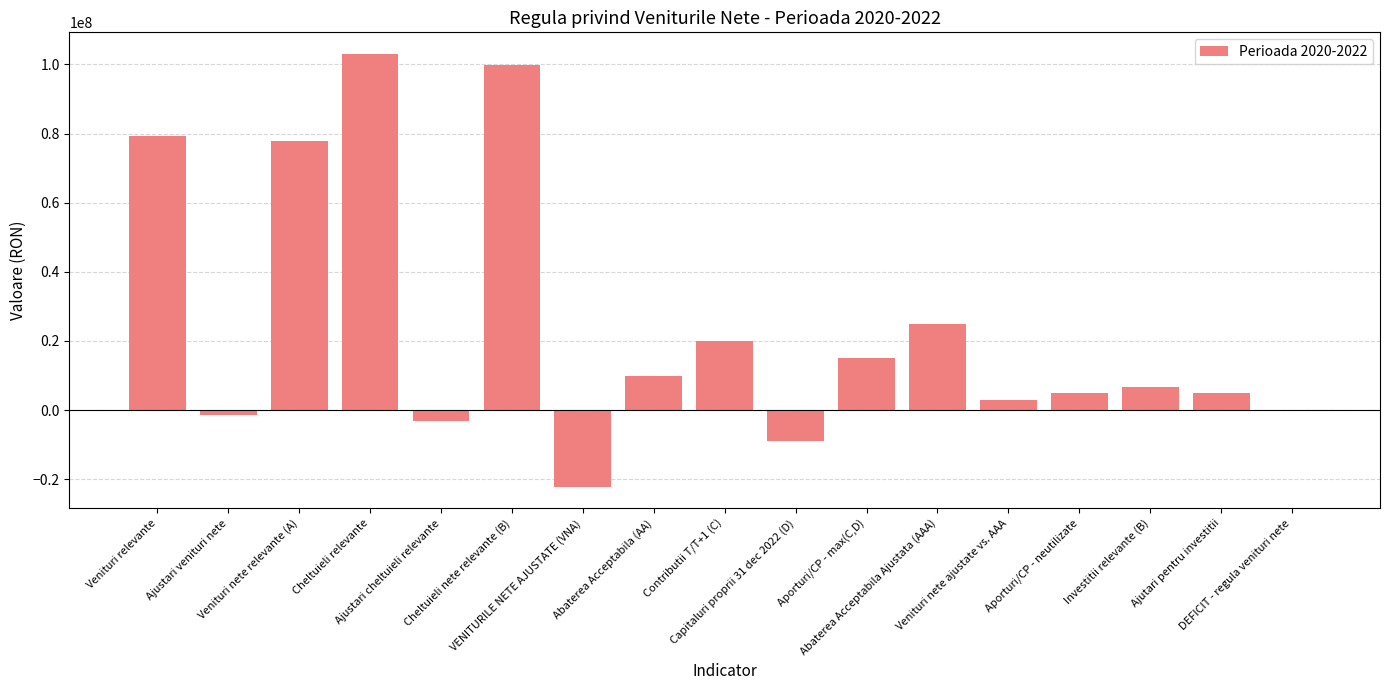

Read the value at Ajustari cheltuieli relevante, to the nearest 50.

-3090000